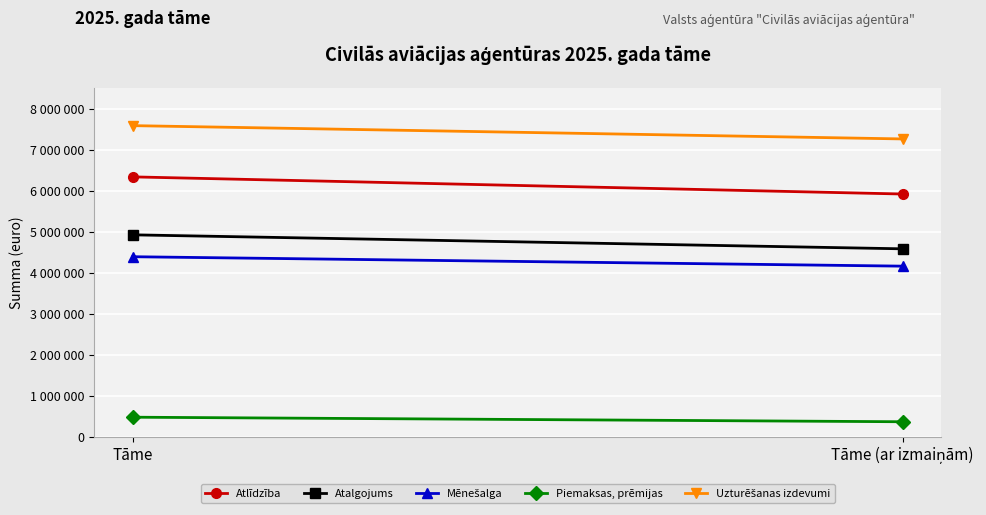

What is the value of the Atlīdzība point at the 1st from the left?

6339727